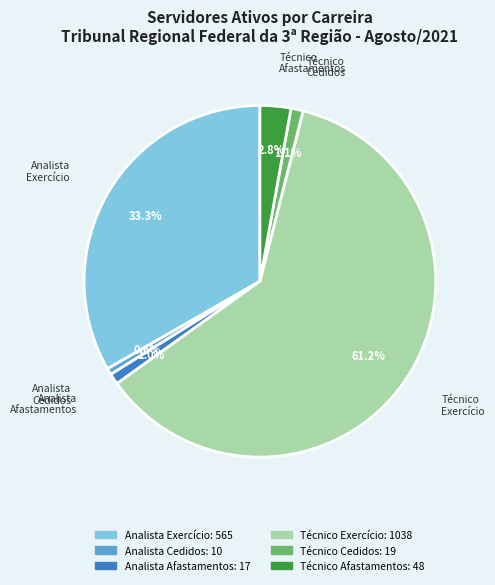

Is there a majority slice in this chart?

Yes